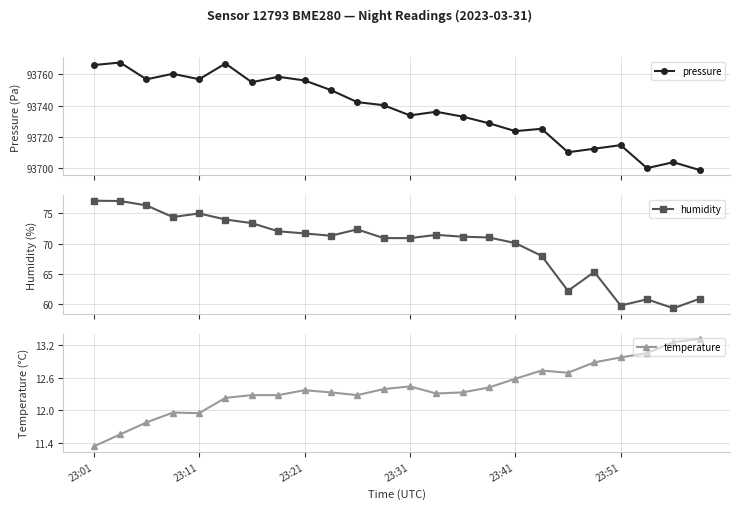

How many values in the humidity series are below 71?

10